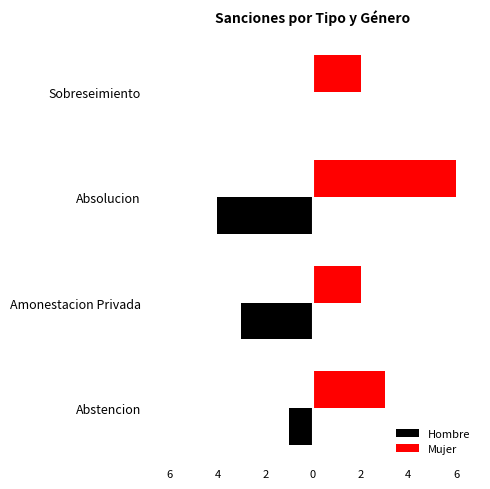

What are all the series names shown in the legend?

Hombre, Mujer